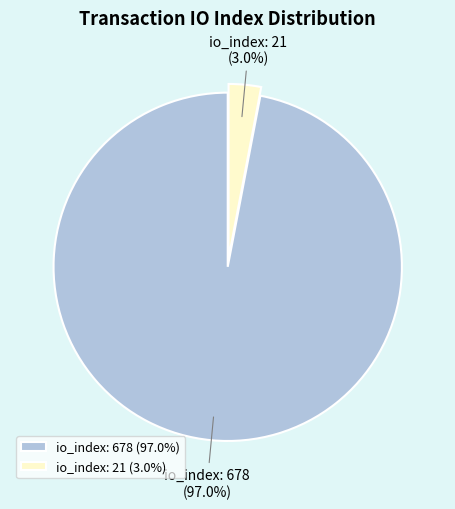

Does io_index: 678 represent more than half of the total?

Yes